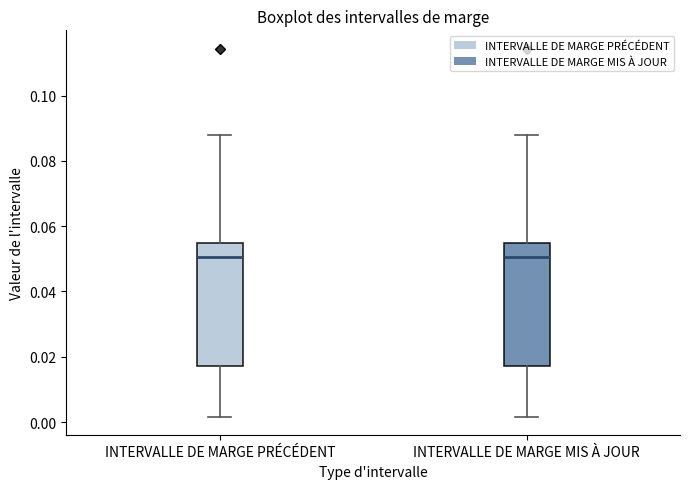

Where is the lower edge of the box for INTERVALLE DE MARGE MIS À JOUR on the y-axis? The values are not printed on the chart, so give them approximately, as read against the axis.

0.018